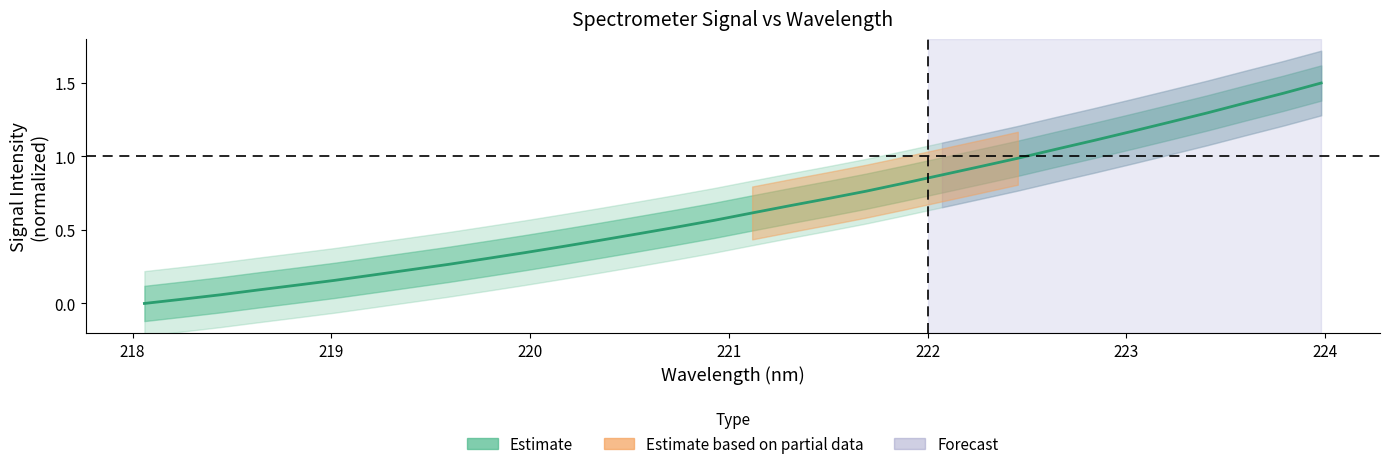

What is the value of the 27th point from the left?

1.2